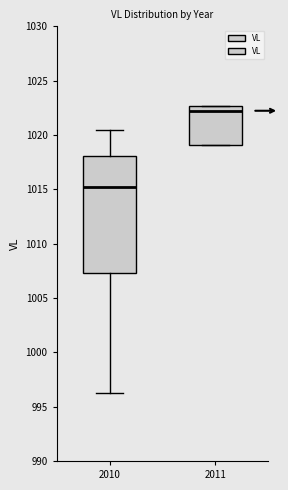

Reading left to right, transcribe this box plot: for each box, give where its median line is, the range the box spans, and where its two whiskers end, as read against the y-axis. The values are not printed on the chart, so give them approximately, as read against the axis.

2010: median 1015.0, box 1007.5 to 1018.0, whiskers 996.5 to 1020.5
2011: median 1022.0, box 1019.0 to 1022.5, whiskers 1019.0 to 1022.5